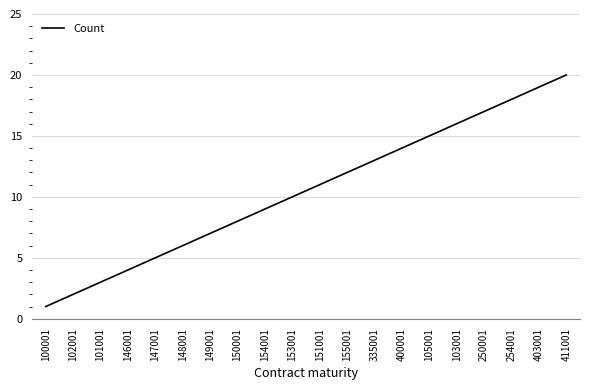

Reading left to right, transcribe all the data shown in this chart.

100001=1	102001=2	101001=3	146001=4	147001=5	148001=6	149001=7	150001=8	154001=9	153001=10	151001=11	155001=12	335001=13	400001=14	105001=15	103001=16	250001=17	254001=18	403001=19	411001=20